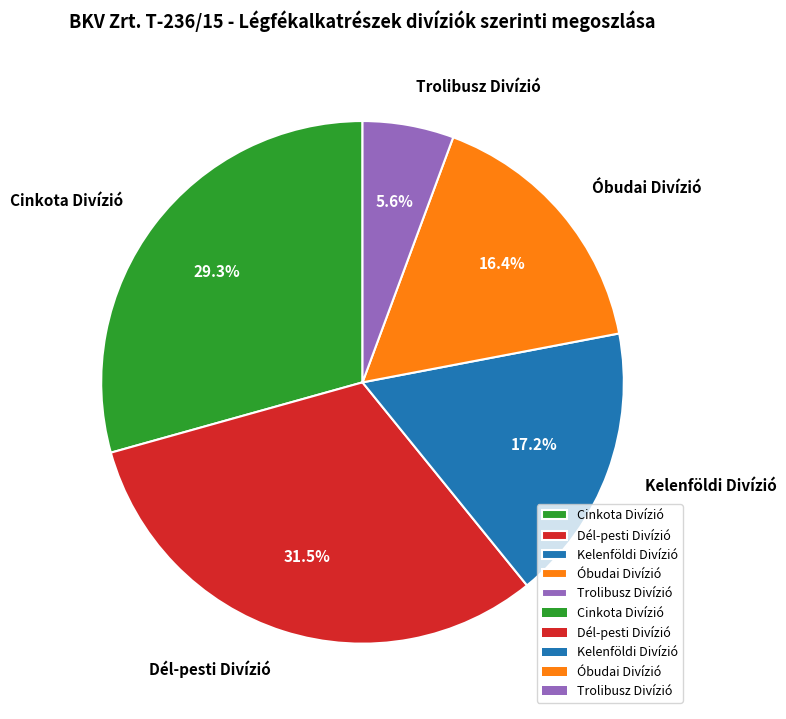

Approximately how many times larger is the value at Dél-pesti Divízió compared to Trolibusz Divízió?

5.6